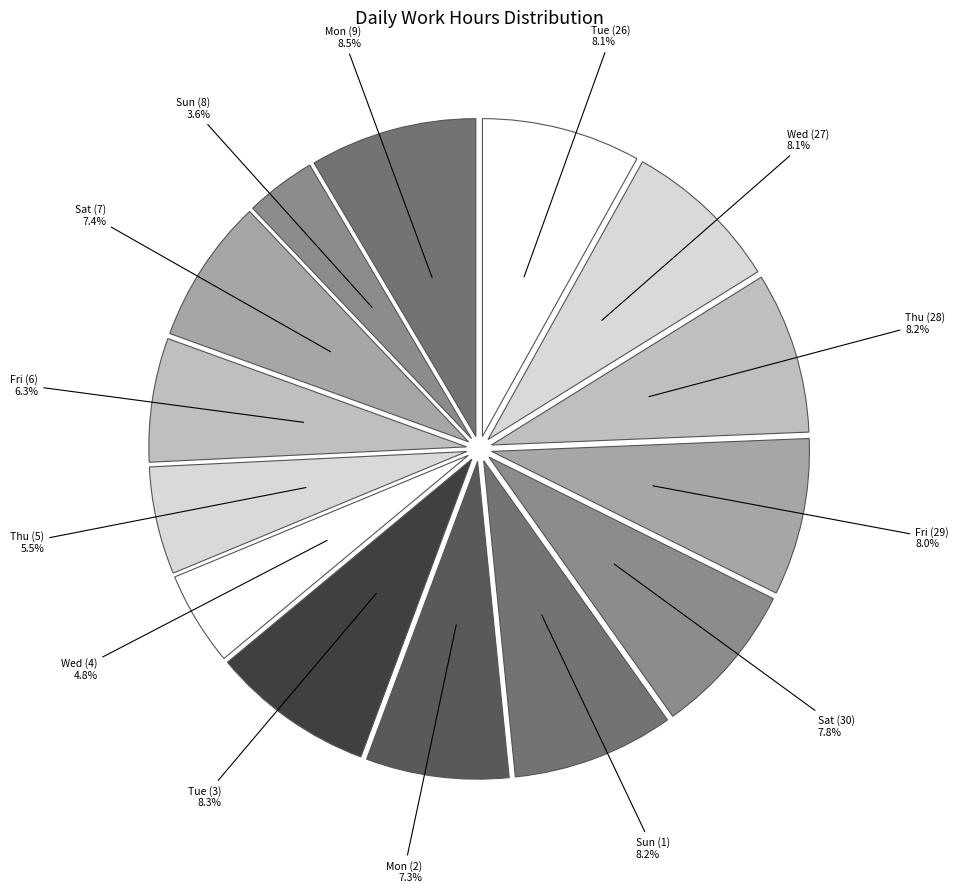

What is the smallest slice in the pie chart?

Sun (8)